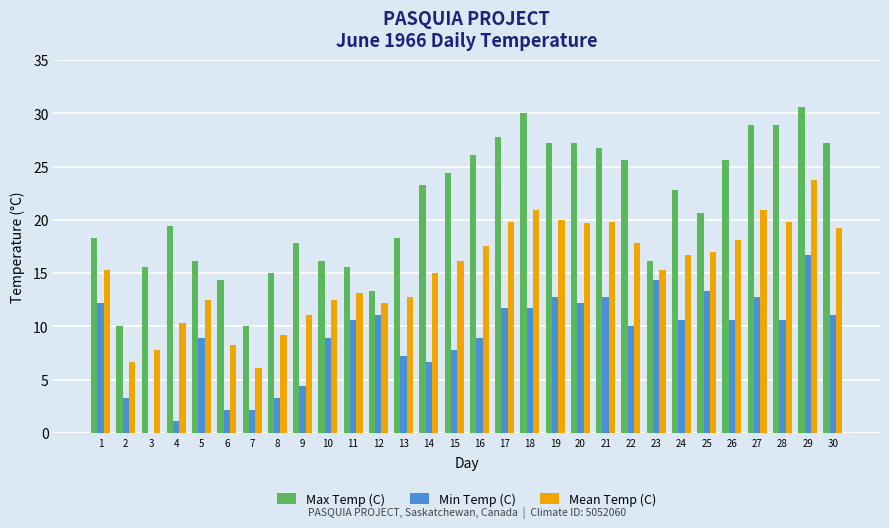

Is the value of Min Temp (C) at 15 greater than the value of Mean Temp (C) at 15?

No